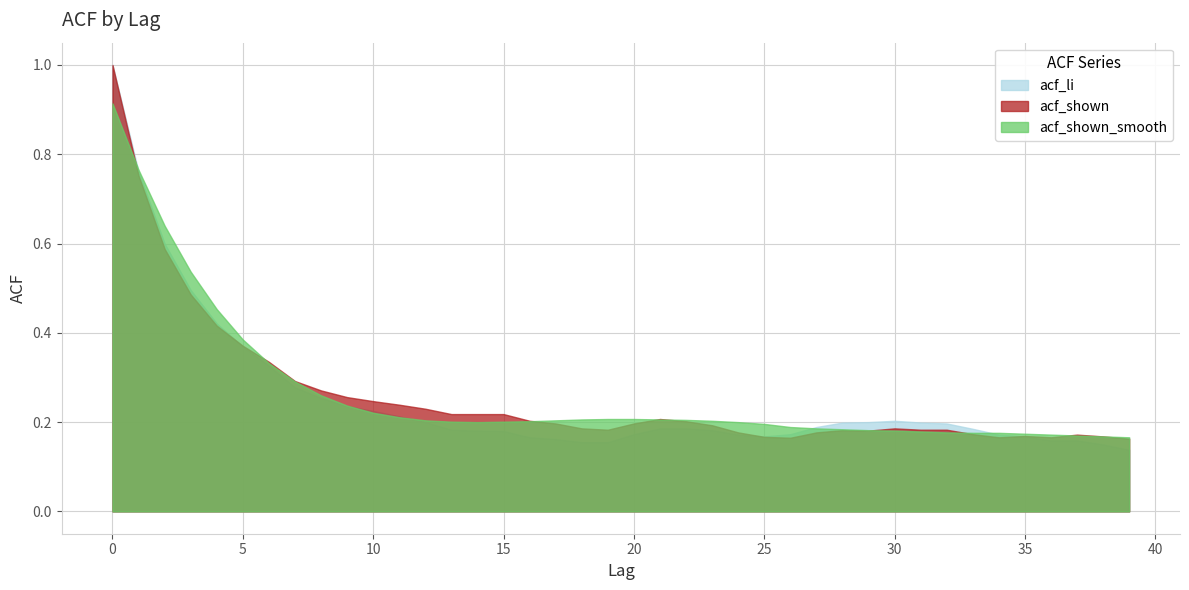

What is the difference between the second highest and minimum values in the acf_shown series?

0.6